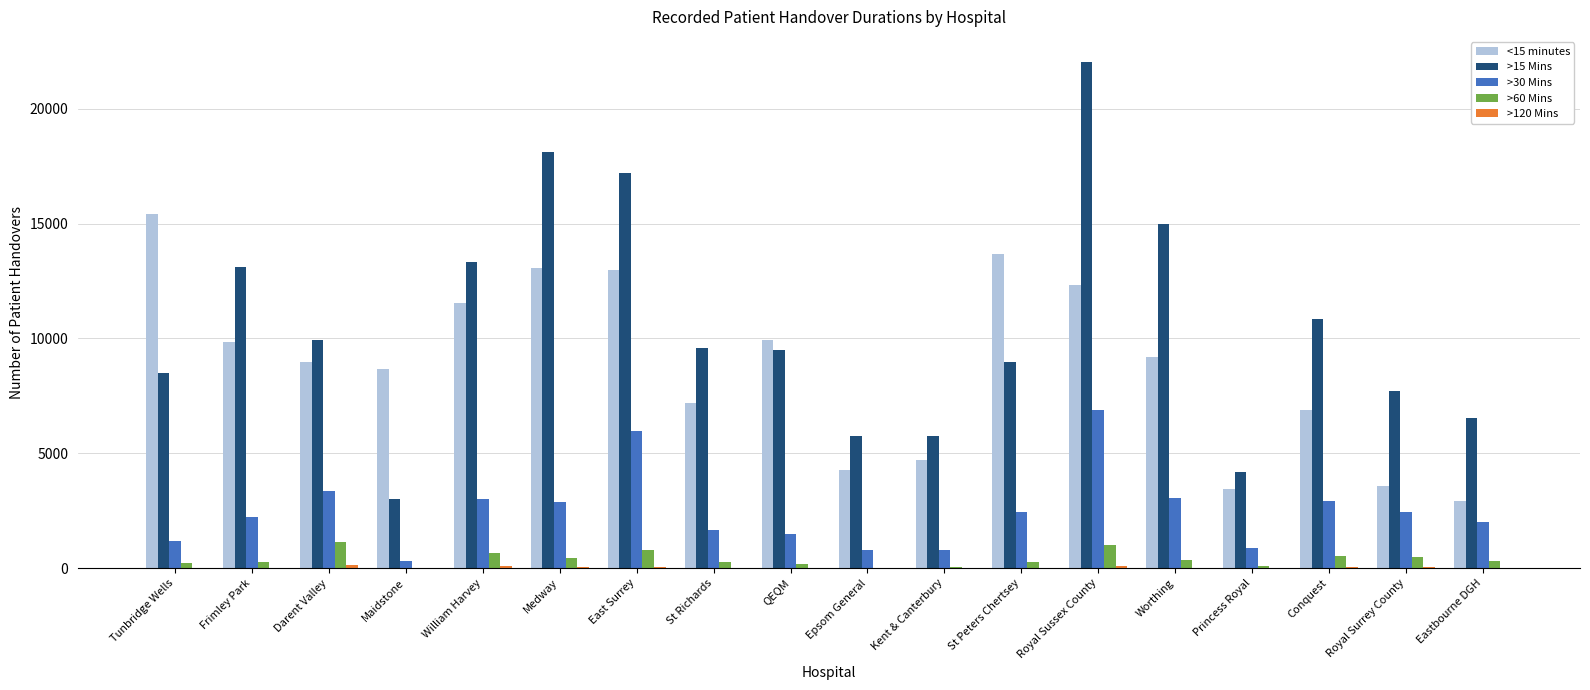

Which label corresponds to the largest value in the chart?

Royal Sussex County